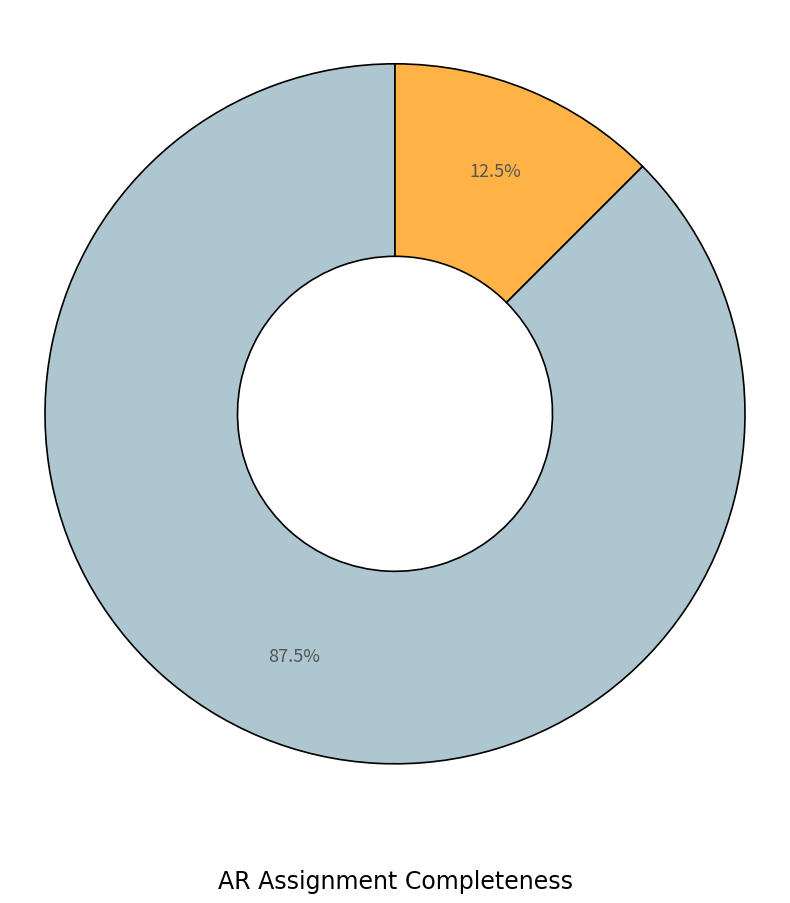

Is there any slice that represents more than half of the pie?

Yes